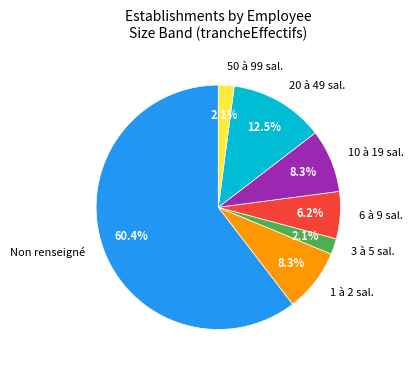

Which category accounts for the majority?

Non renseigné